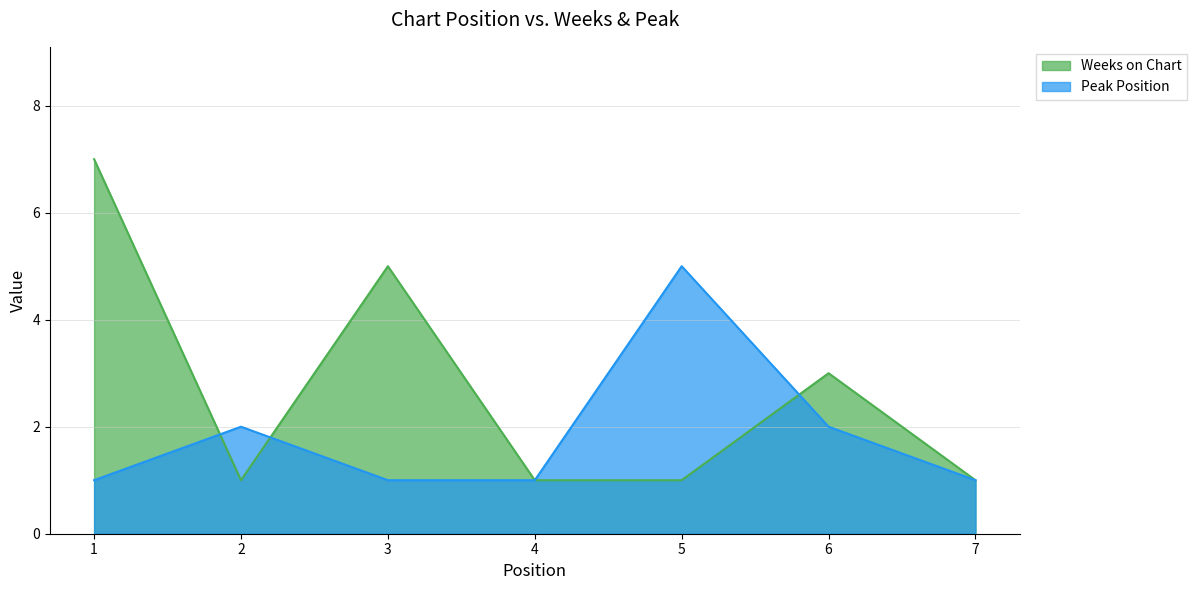

Between 1 and 4, which is larger?

1